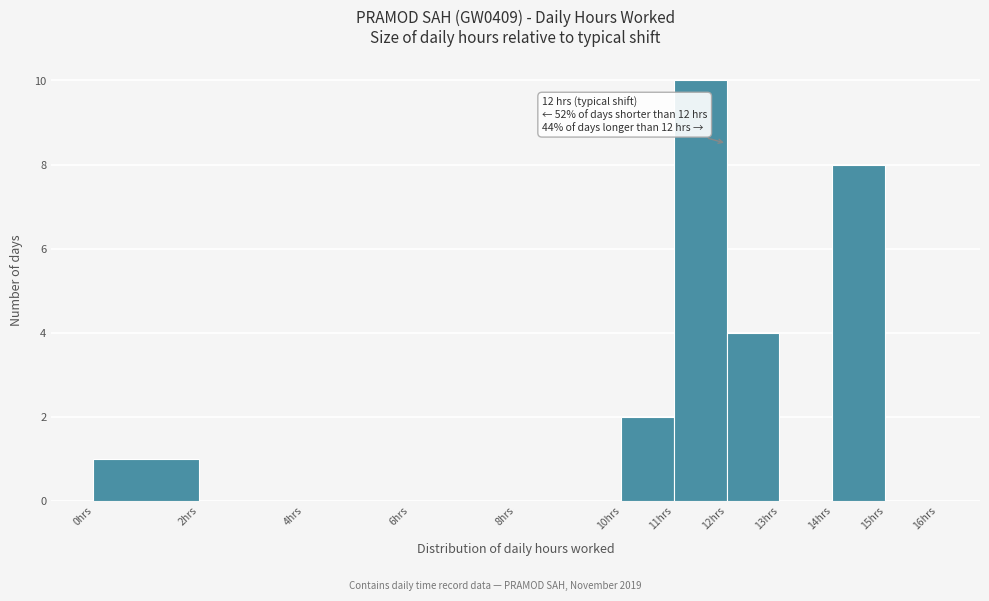

Over which range of the x-axis is the bar tallest?

11 to 12